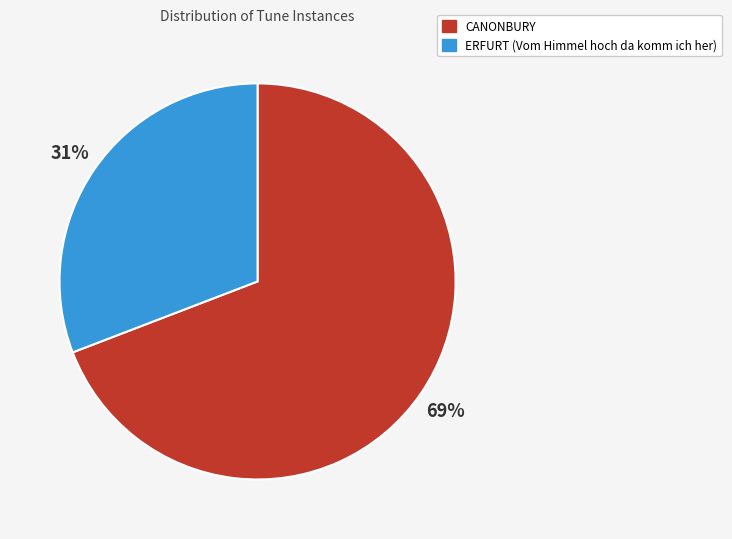

Count the number of slices in the pie.

2